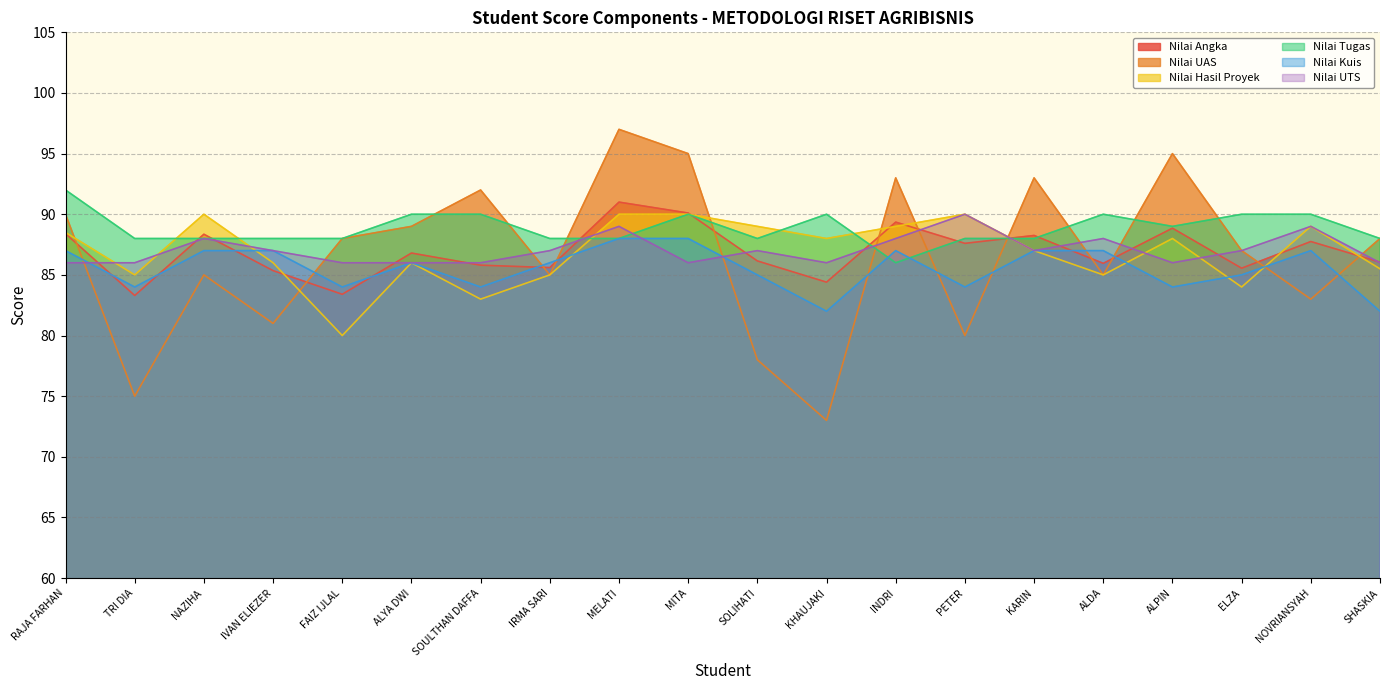

What is the difference between the highest and lowest values at NOVRIANSYAH?

7.0